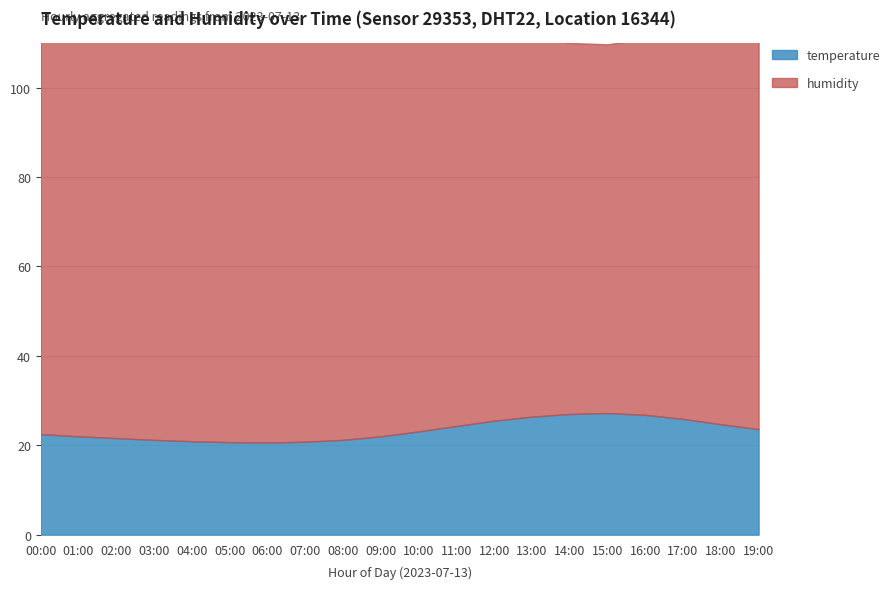

At which category is the sum across all series the highest?

00:00